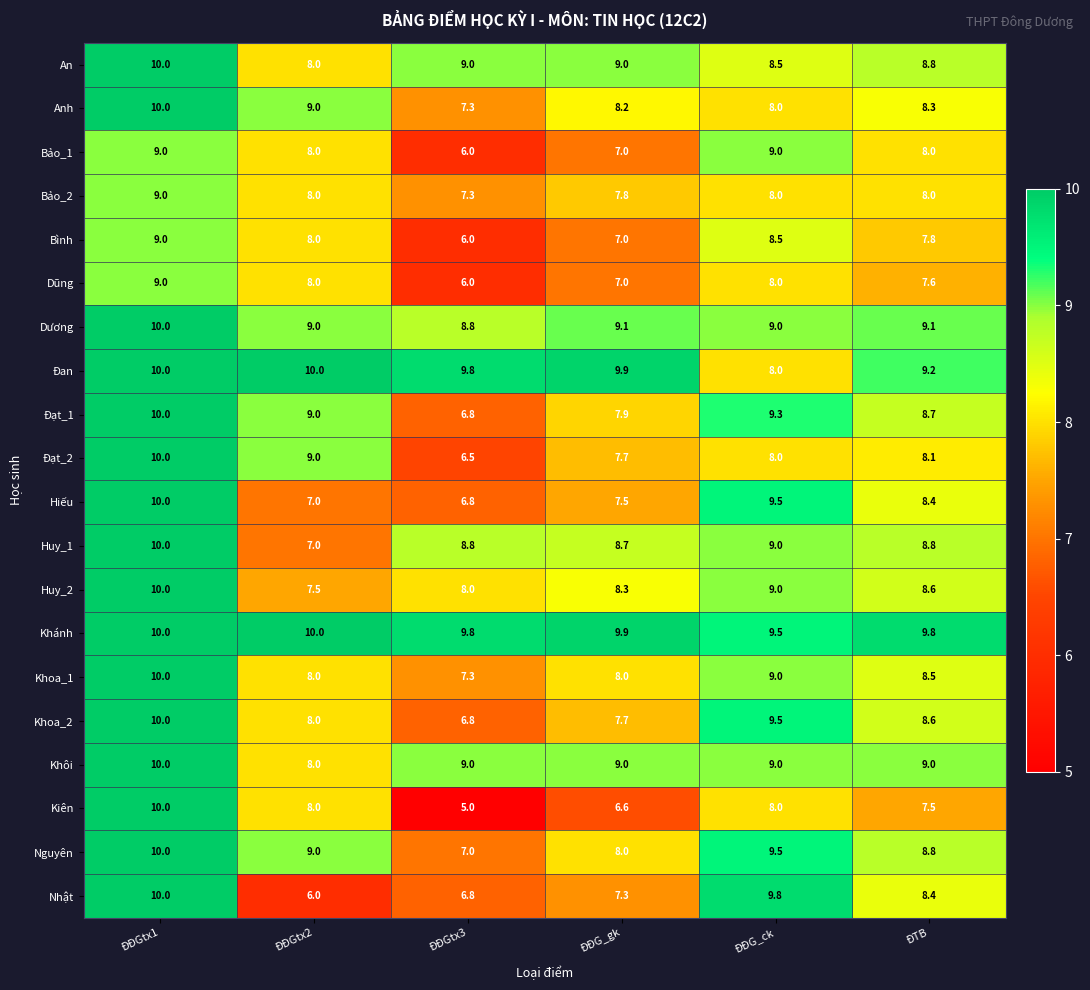

Which series changed the most between ĐĐGtx3 and ĐTB?

Kiên